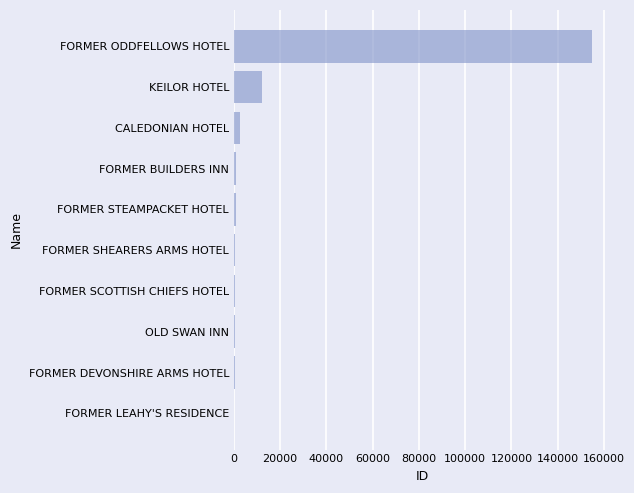

What is the maximum value shown in the chart?

154899